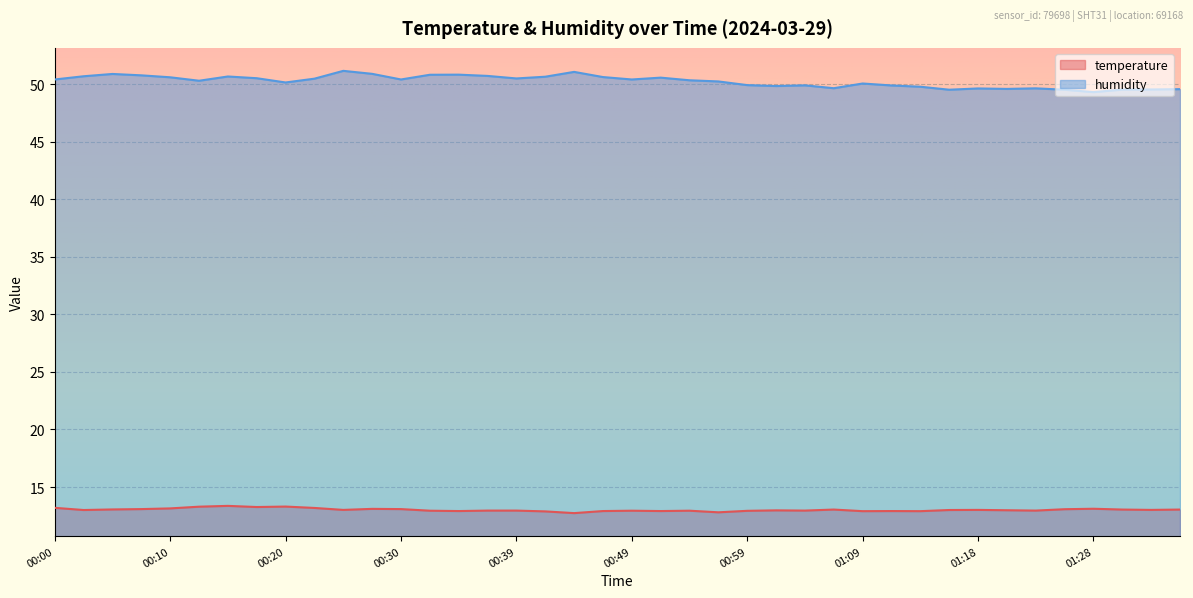

Where is the first local maximum for temperature?

00:15